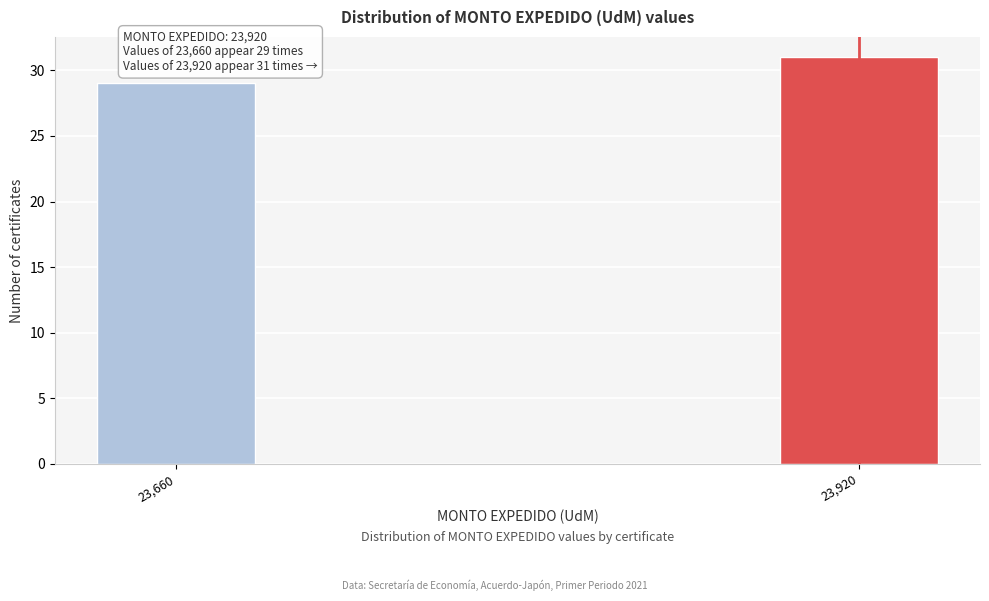

Reading right to left, transcribe all the data shown in this chart.

31	29